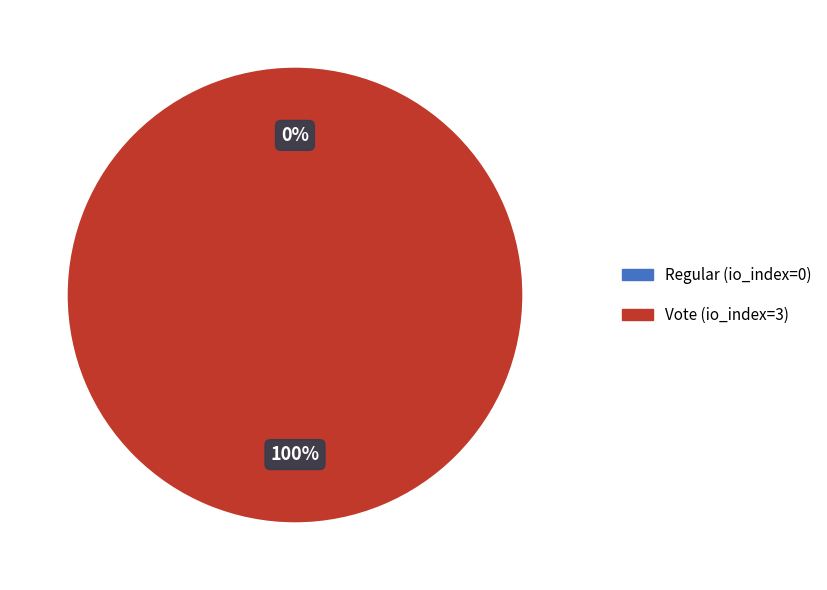

What is the largest slice in the pie chart?

Vote (io_index=3)